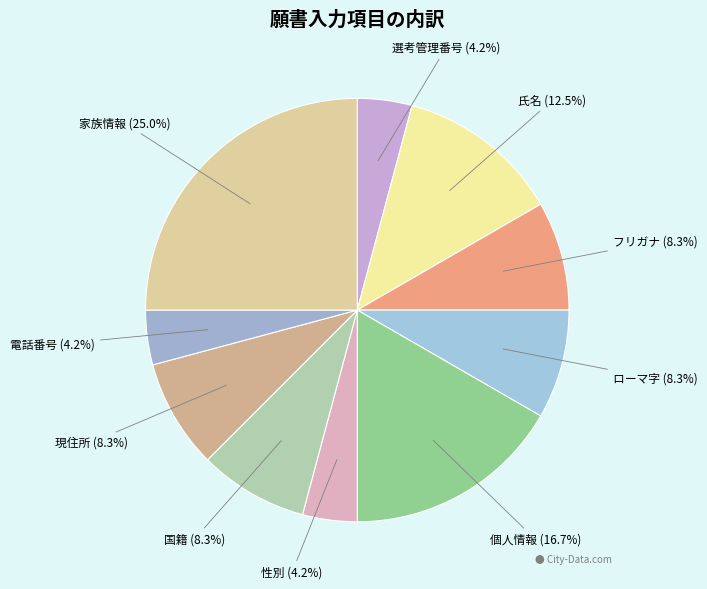

To the nearest percent, what is the difference between the フリガナ and 選考管理番号 slice percentages?

4%